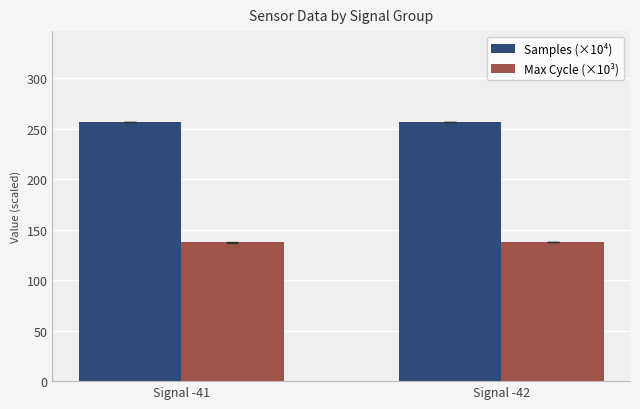

What is the difference between the highest and lowest values at Signal -41?

119.1